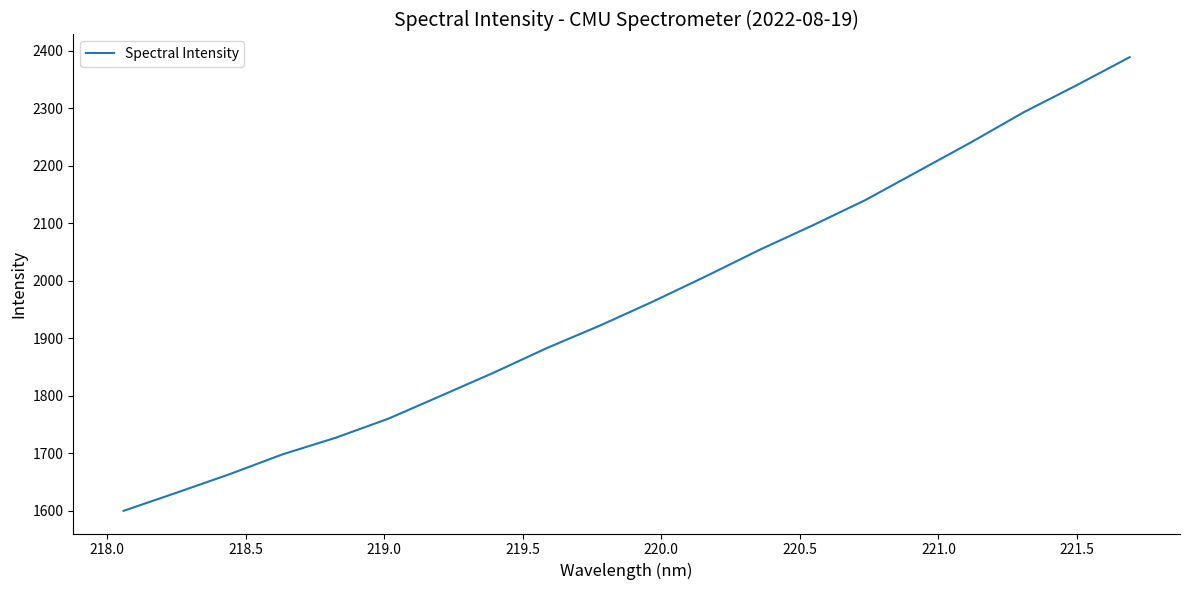

What is the maximum value shown in the chart?

2388.8